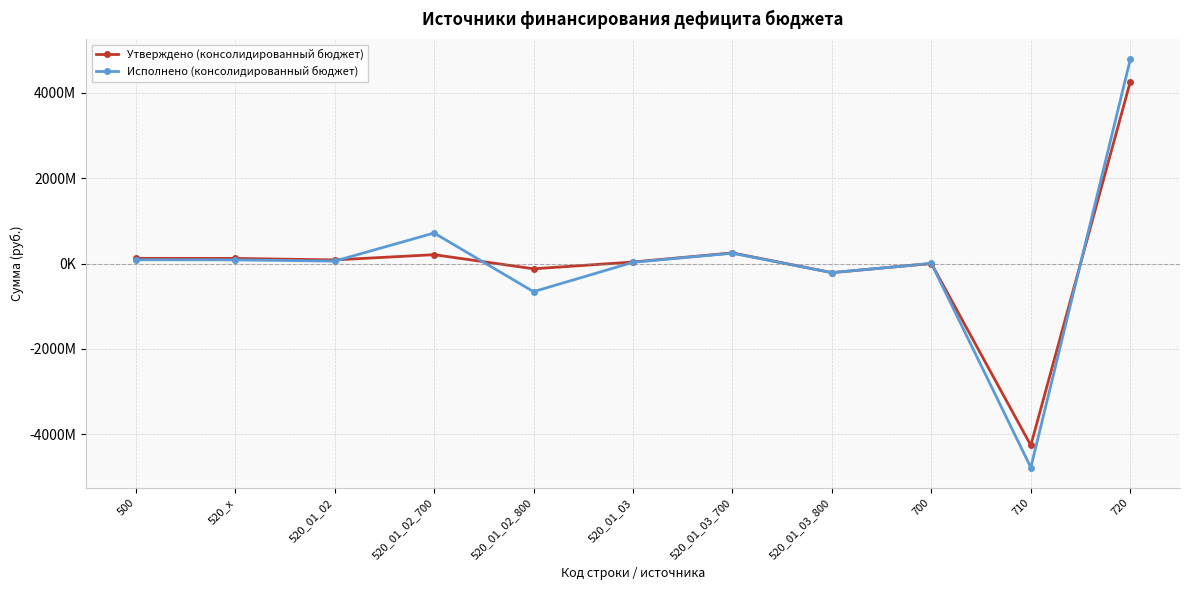

Which series has the widest spread of values?

Исполнено (консолидированный бюджет)